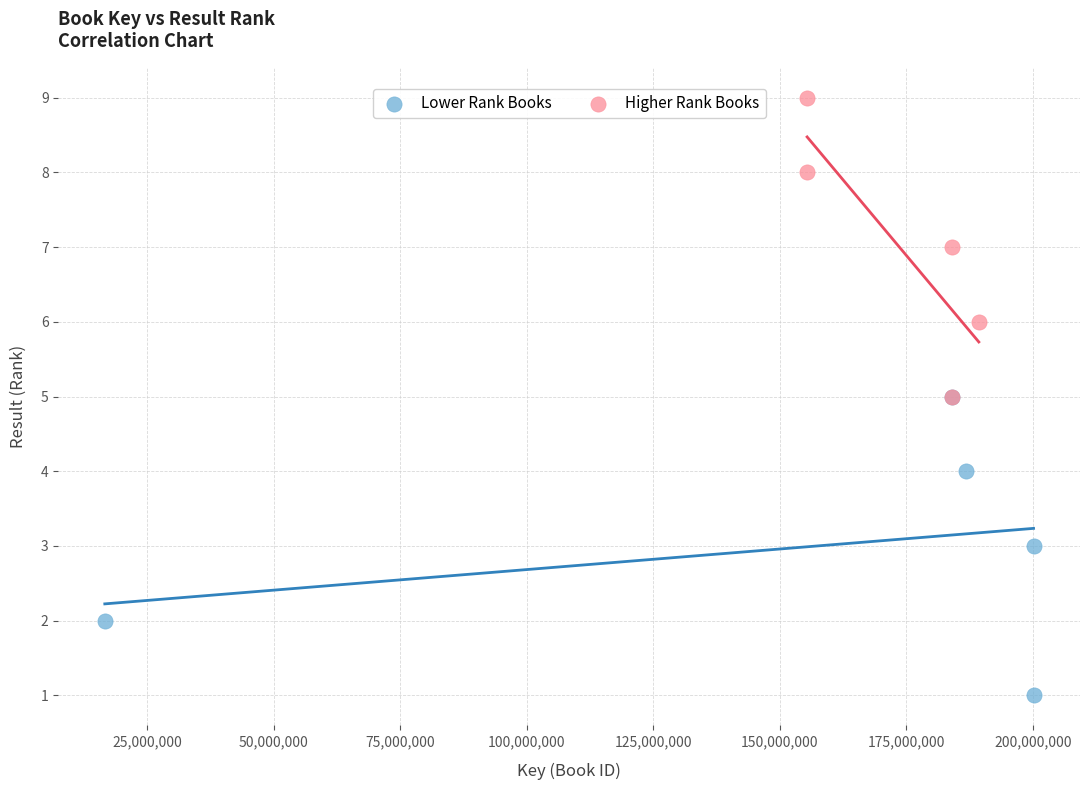

Which series contains the lowest Y value?

Lower Rank Books